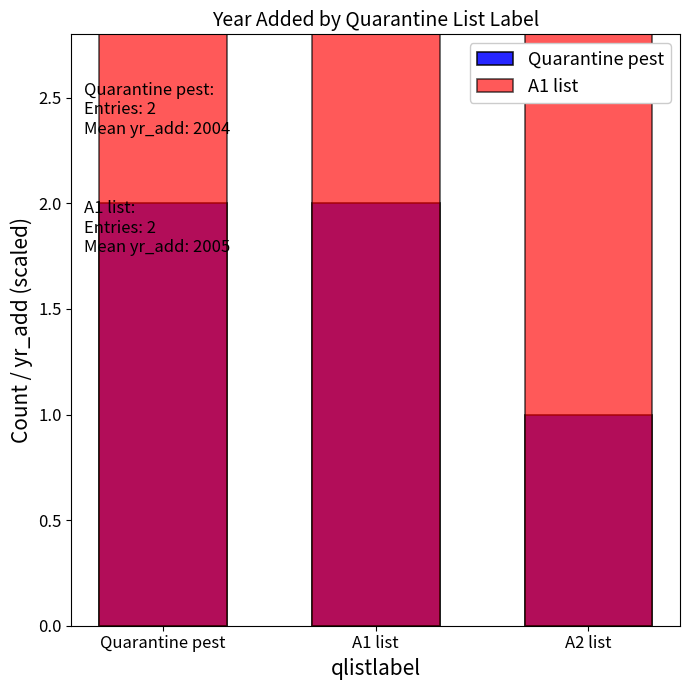

How many bars are there in each group?

2